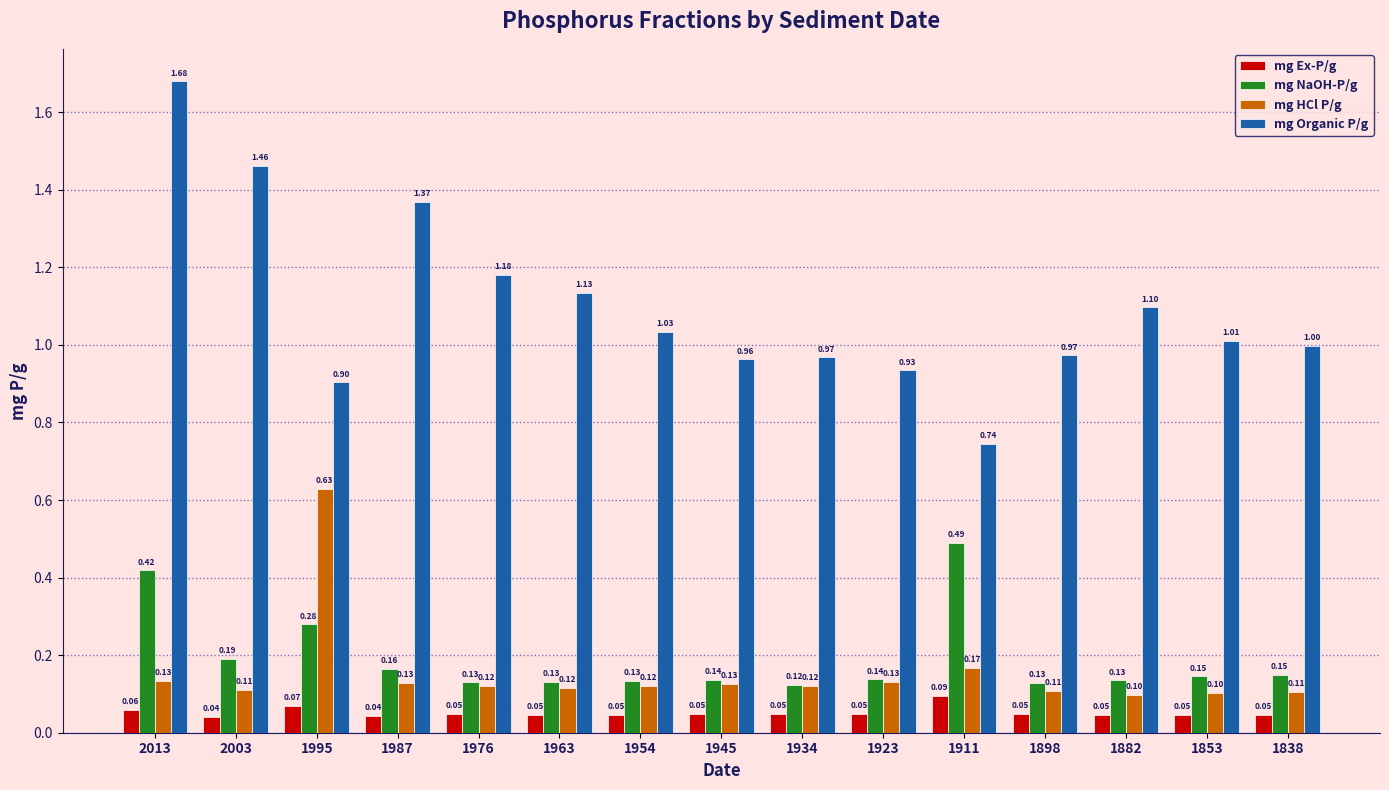

Is the value of mg HCl P/g at 1838 greater than the value of mg NaOH-P/g at 1898?

No